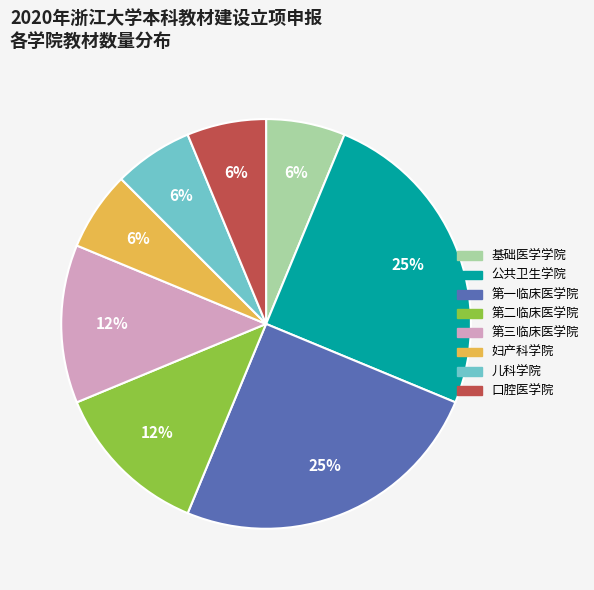

The 第一临床医学院 slice represents 12% of the pie. True or false?

False